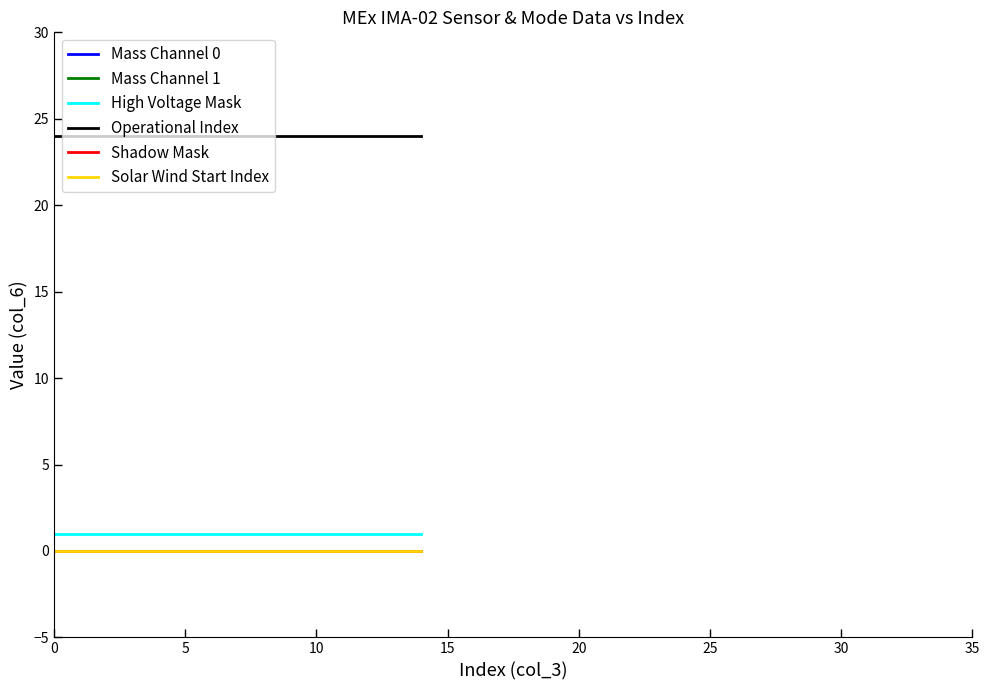

What is the maximum value shown in the chart?

24